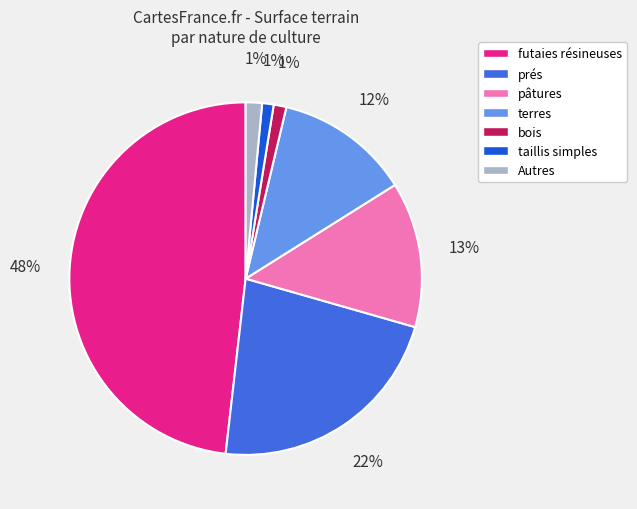

The futaies résineuses slice represents 8% of the pie. True or false?

False